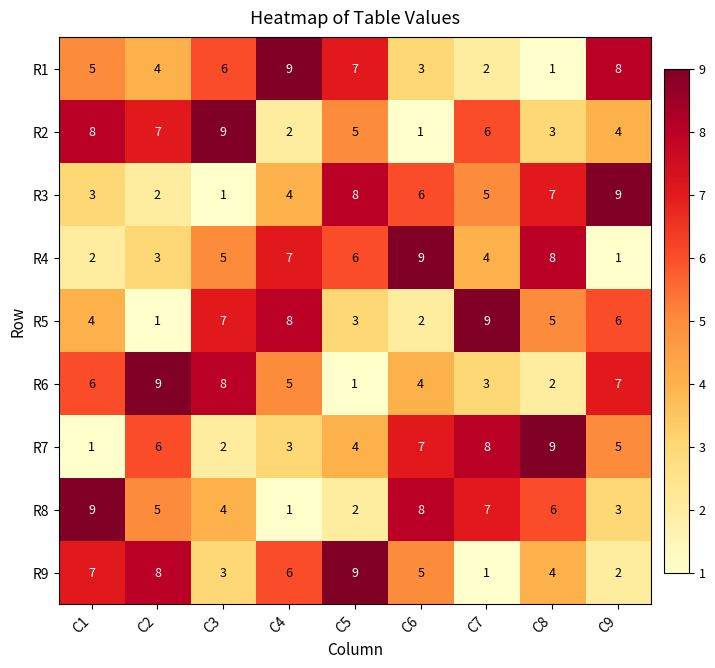

At which label does R1 reach its minimum?

C8